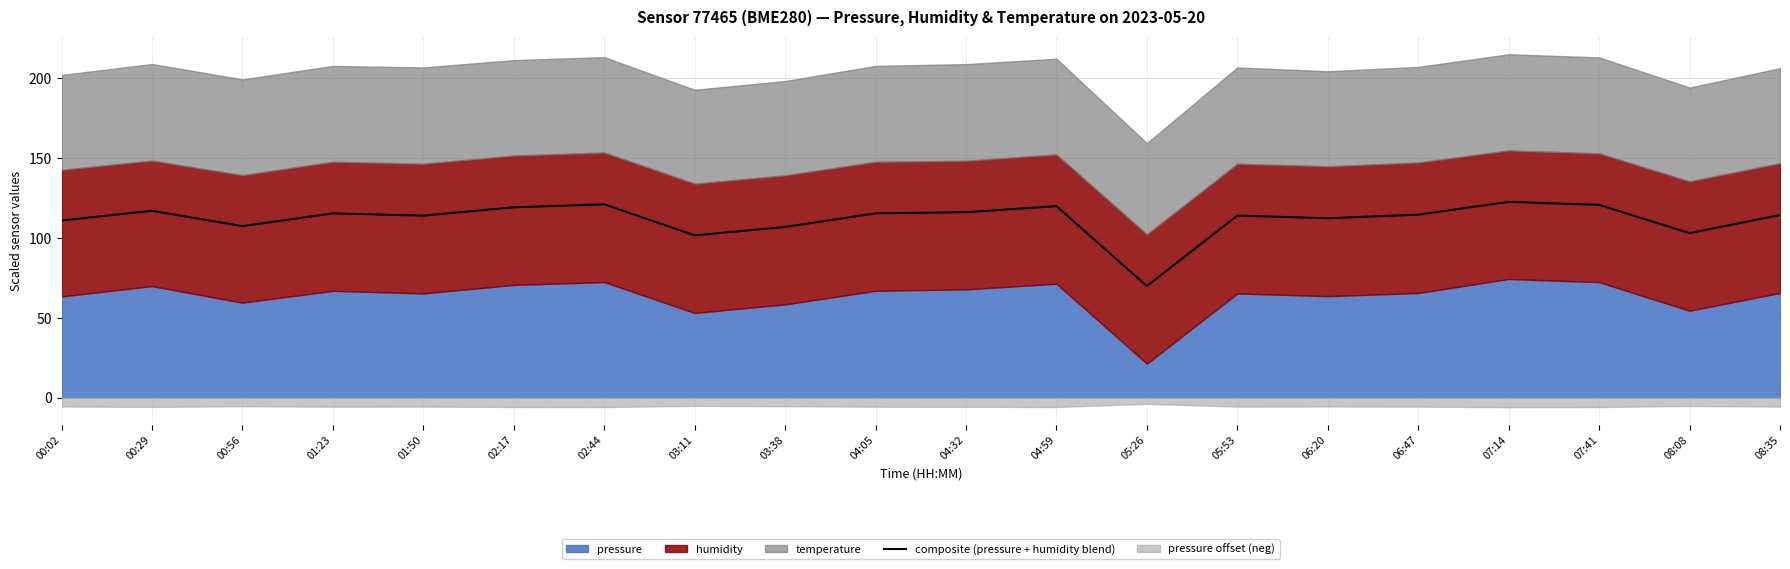

What is the value of the 11th point from the left?

115.9